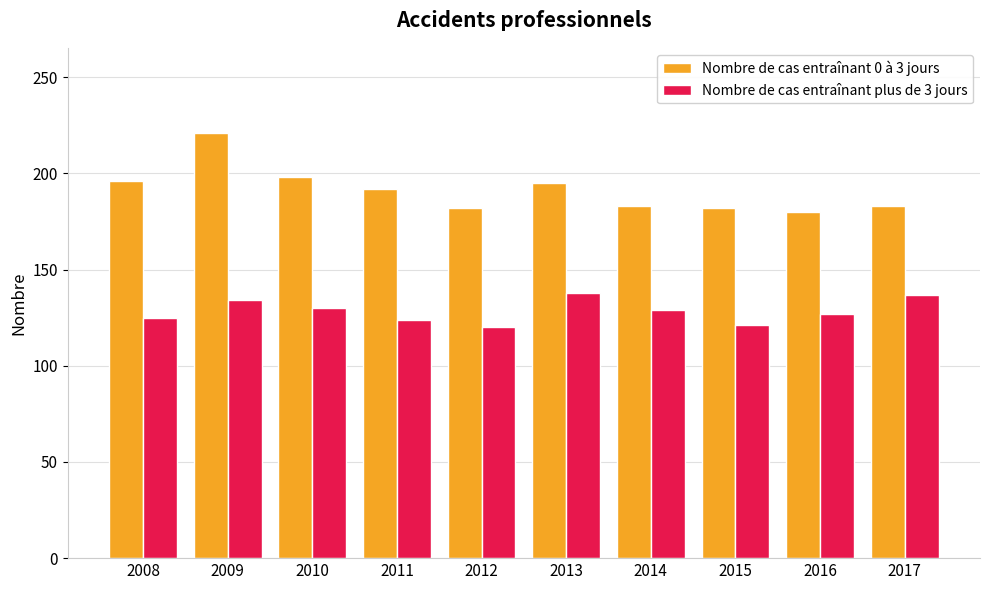

The Nombre de cas entraînant plus de 3 jours series shows 226 at 2009. True or false?

False